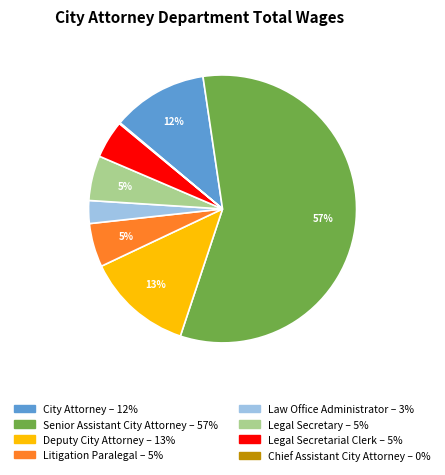

Between Law Office Administrator and Senior Assistant City Attorney, which is larger?

Senior Assistant City Attorney